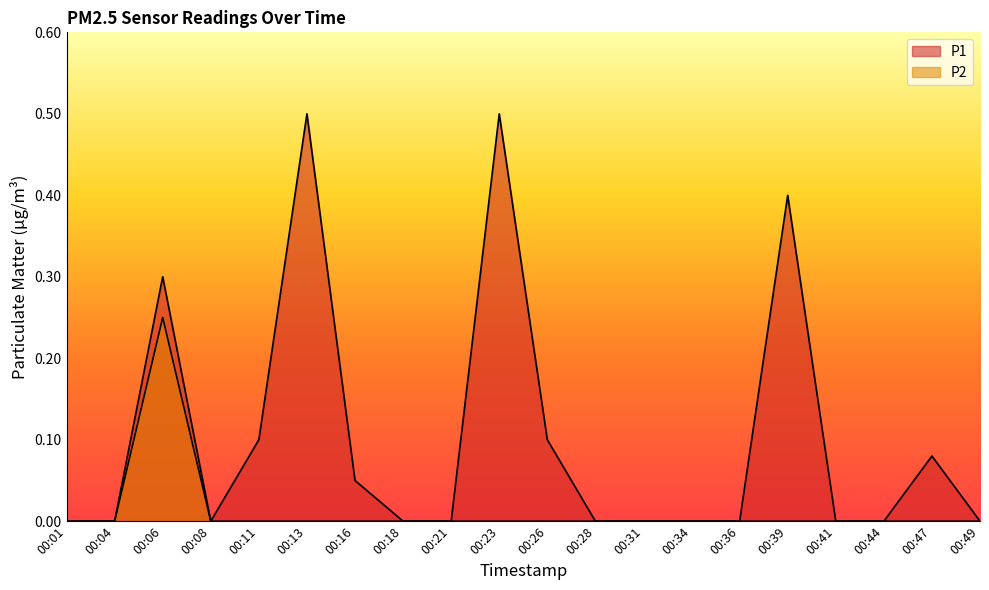

List the labels in order of P2 value, largest first.

00:06, 00:01, 00:04, 00:08, 00:11, 00:13, 00:16, 00:18, 00:21, 00:23, 00:26, 00:28, 00:31, 00:34, 00:36, 00:39, 00:41, 00:44, 00:47, 00:49